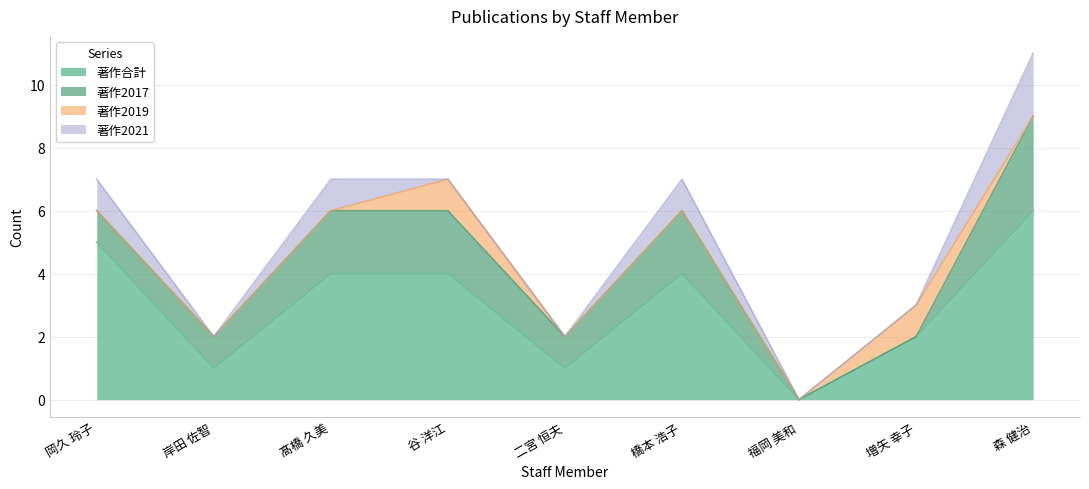

What is the maximum value for 著作合計?

6